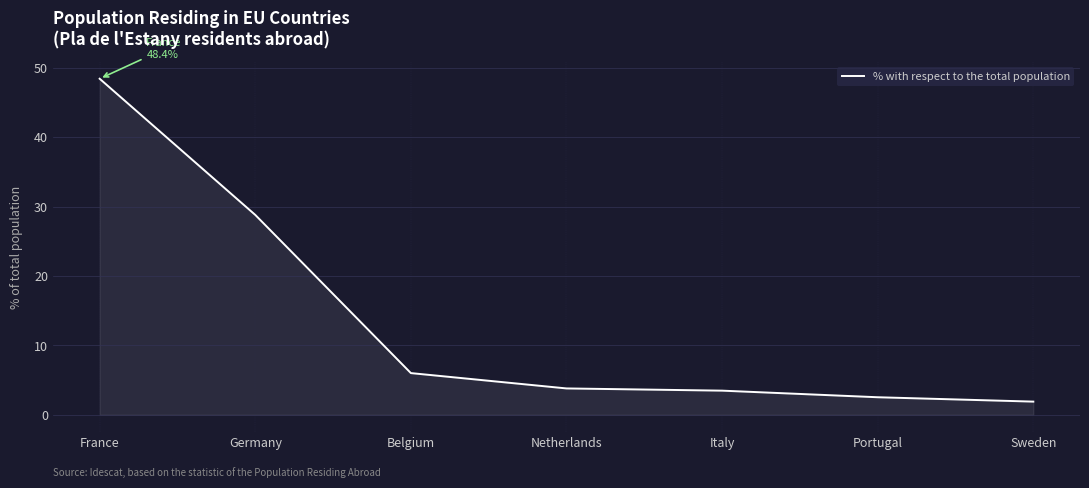

What is the change in value from Italy to Sweden?

-1.6